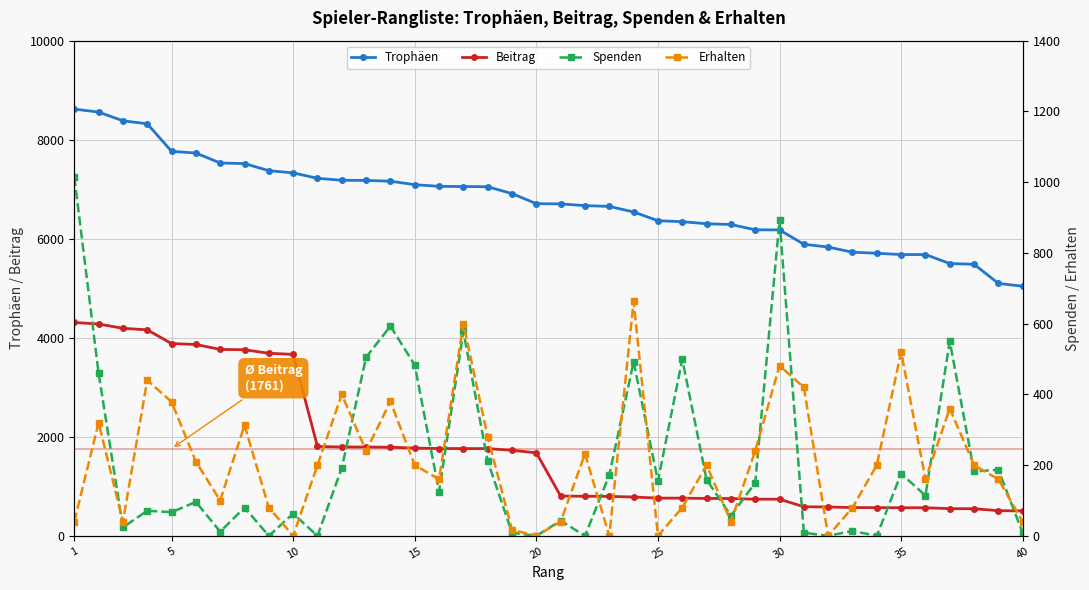

How many data points in Erhalten are above 200?

17